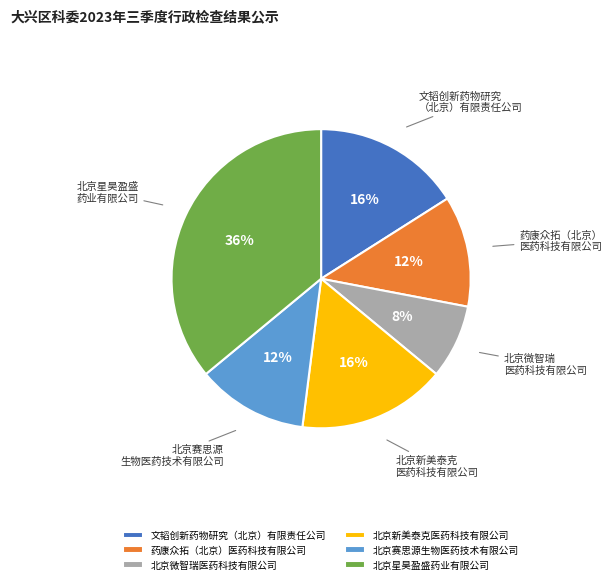

True or false: 北京微智瑞医药科技有限公司 accounts for 17% of the total.

False